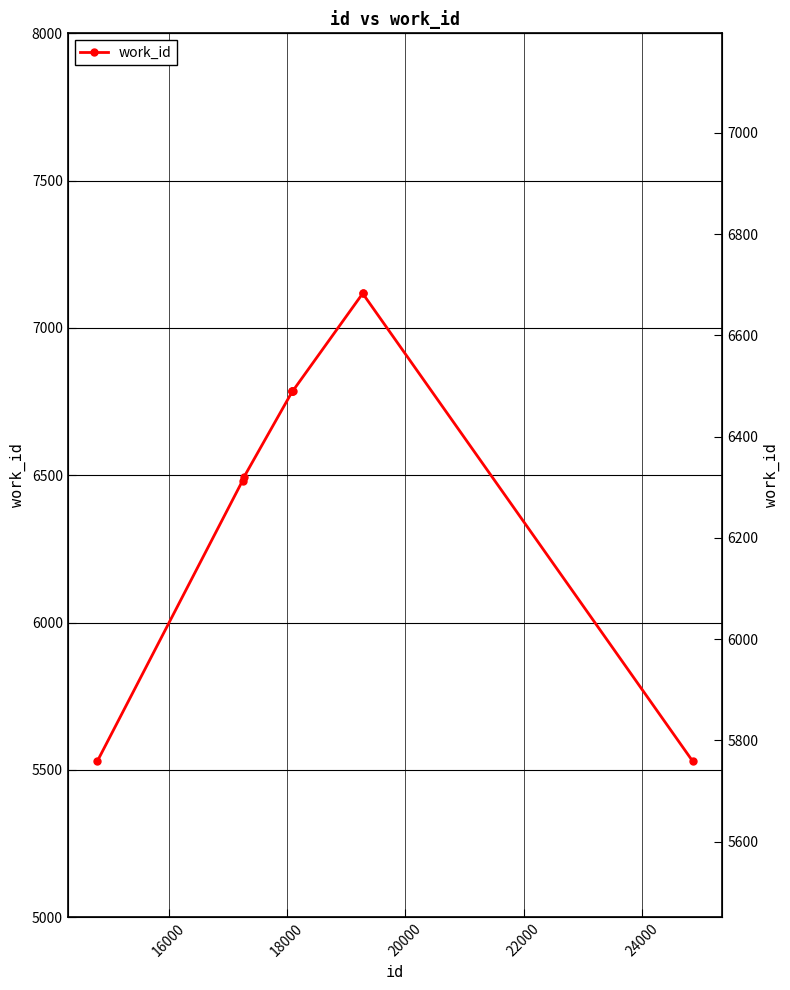

How many lines are shown in the chart?

1